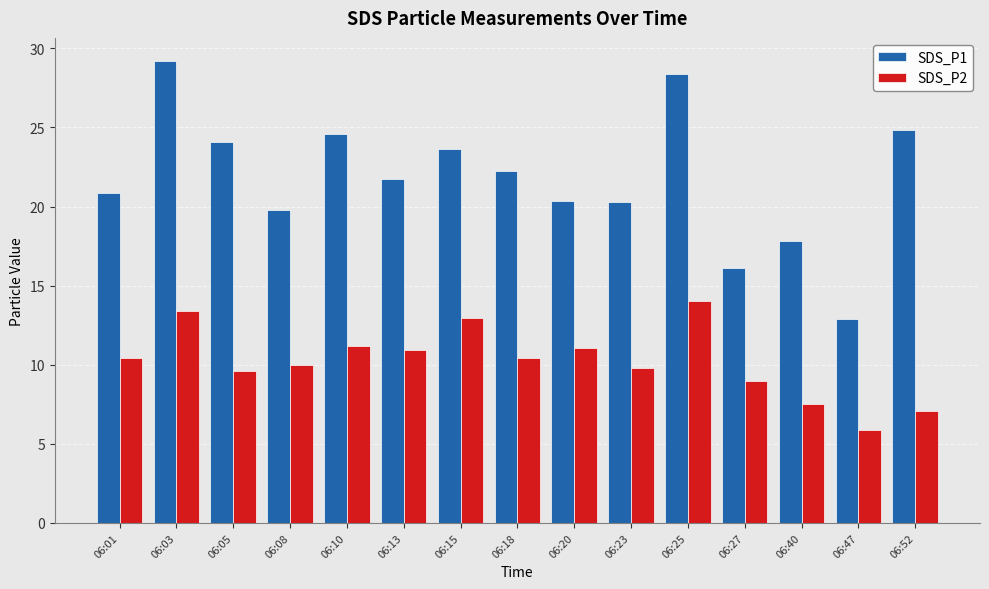

What is the difference between the SDS_P2 values at 06:23 and 06:40?

2.2